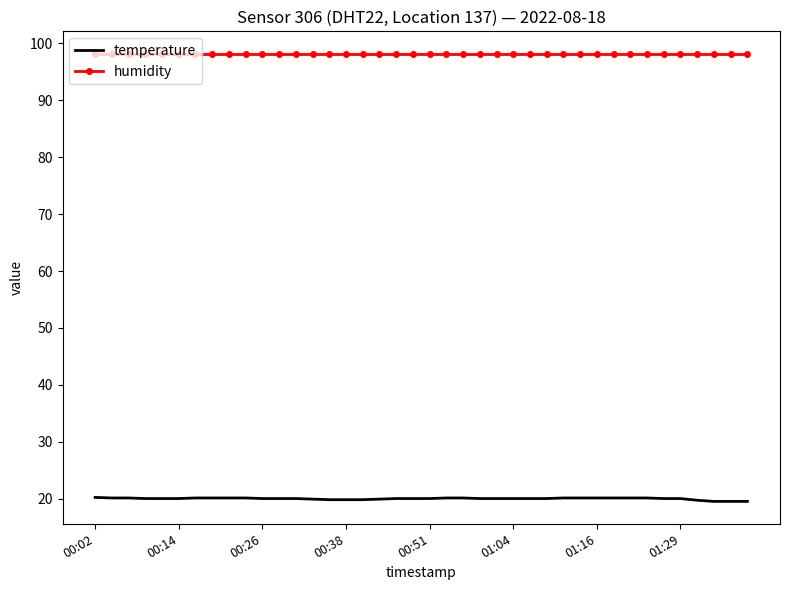

What is the minimum value for humidity?

98.2